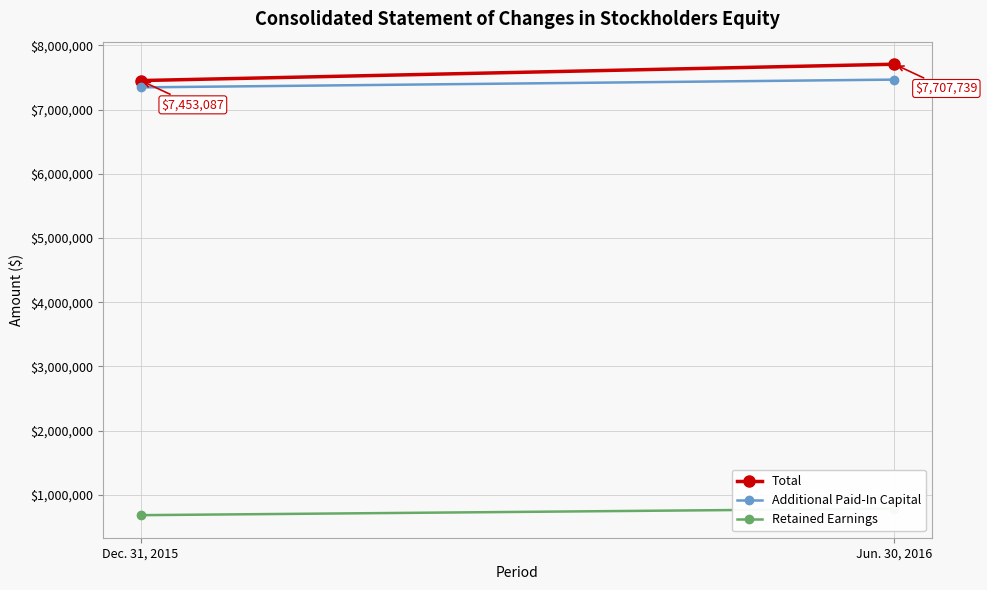

At which category is the sum across all series the highest?

Jun. 30, 2016